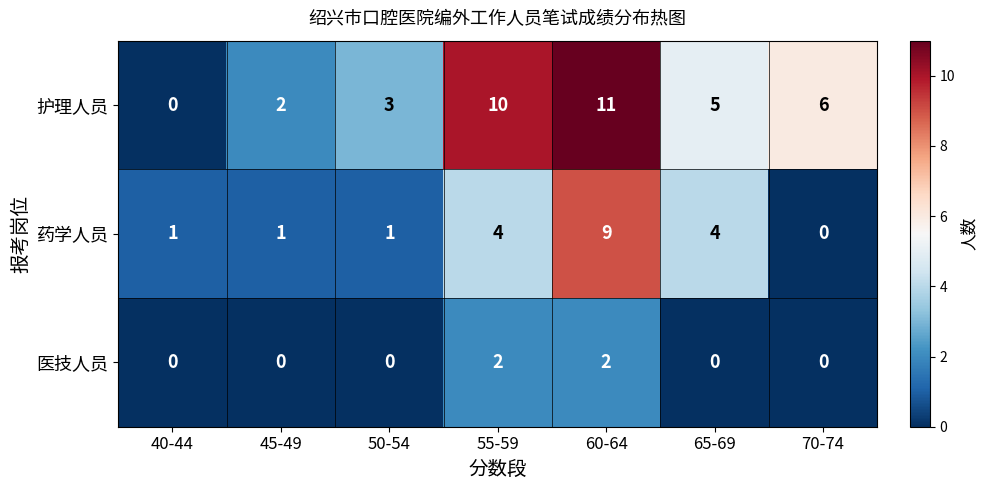

What is the highest value of the 药学人员 series?

9